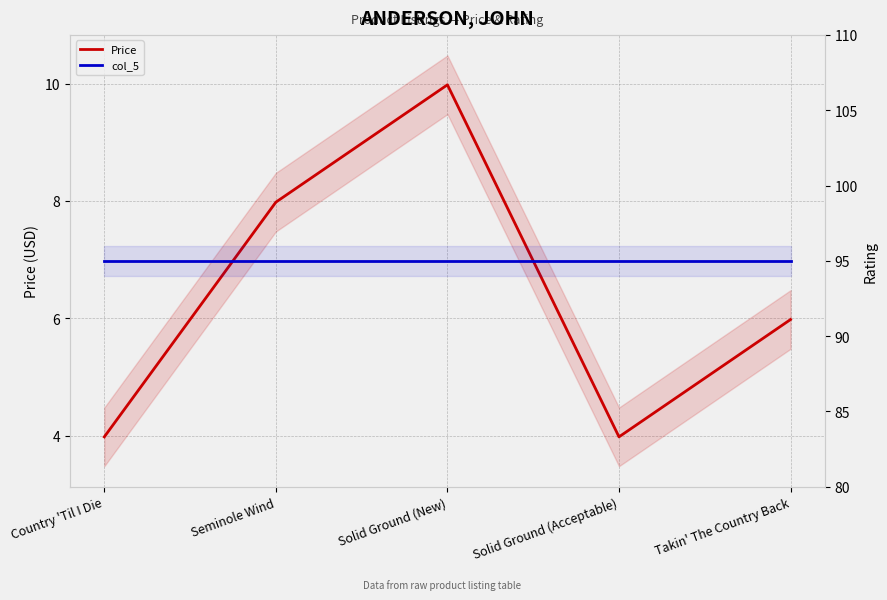

The value of col_5 at Takin' The Country Back is 64.9. True or false?

False